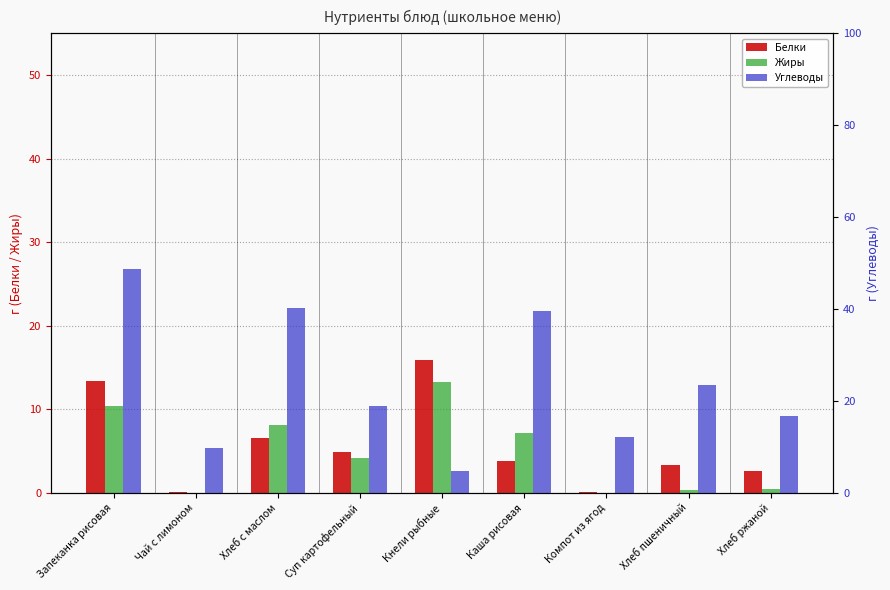

Reading right to left, transcribe all the data shown in this chart.

Белки: Хлеб ржаной=2.6	Хлеб пшеничный=3.3	Компот из ягод=0.2	Каша рисовая=3.8	Кнели рыбные=16.0	Суп картофельный=4.9	Хлеб с маслом=6.5	Чай с лимоном=0.1	Запеканка рисовая=13.4
Жиры: Хлеб ржаной=0.5	Хлеб пшеничный=0.3	Компот из ягод=0.0	Каша рисовая=7.1	Кнели рыбные=13.2	Суп картофельный=4.2	Хлеб с маслом=8.2	Чай с лимоном=0.0	Запеканка рисовая=10.4
Углеводы: Хлеб ржаной=16.7	Хлеб пшеничный=23.4	Компот из ягод=12.2	Каша рисовая=39.6	Кнели рыбные=4.7	Суп картофельный=18.9	Хлеб с маслом=40.3	Чай с лимоном=9.8	Запеканка рисовая=48.6